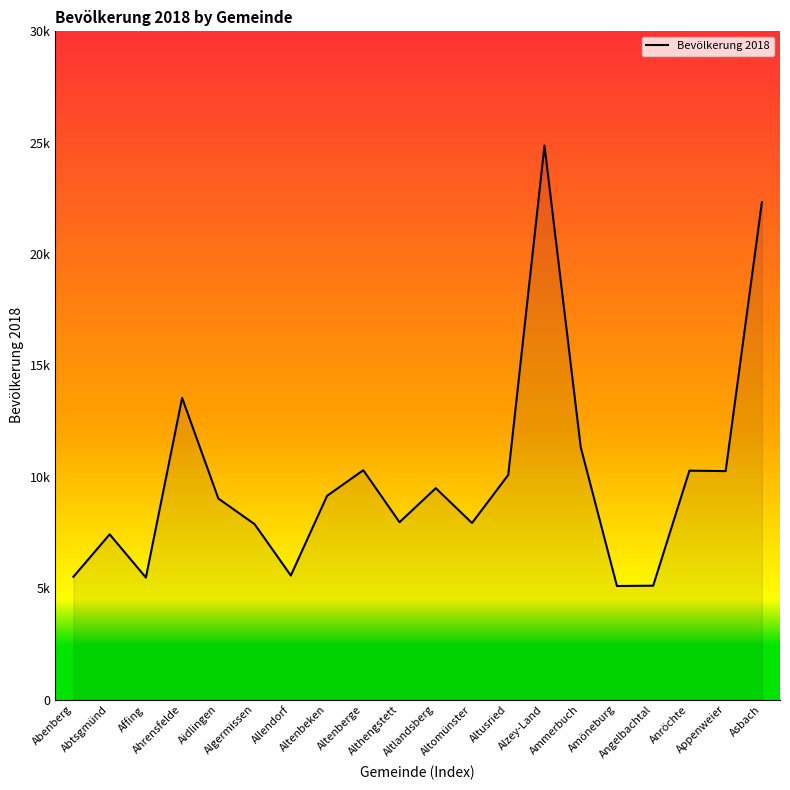

Does the chart have visible grid lines?

No